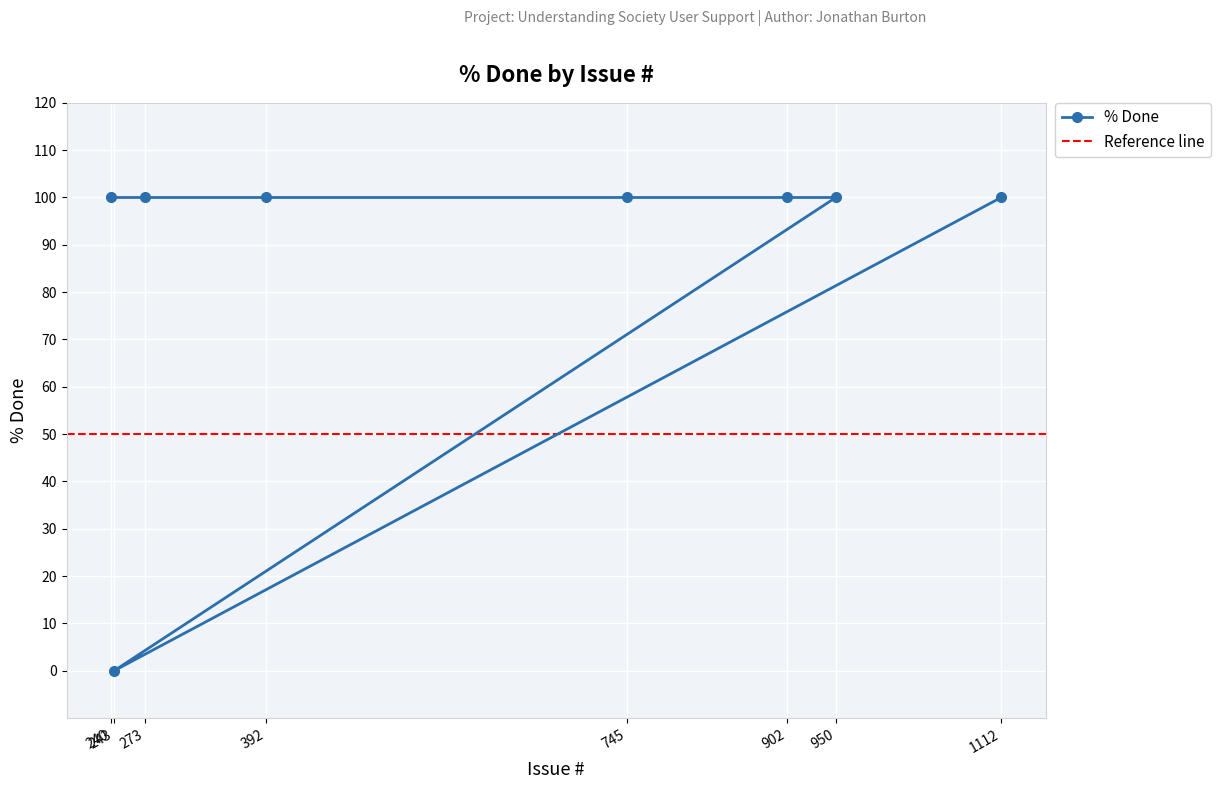

How many data points are less than 100?

1